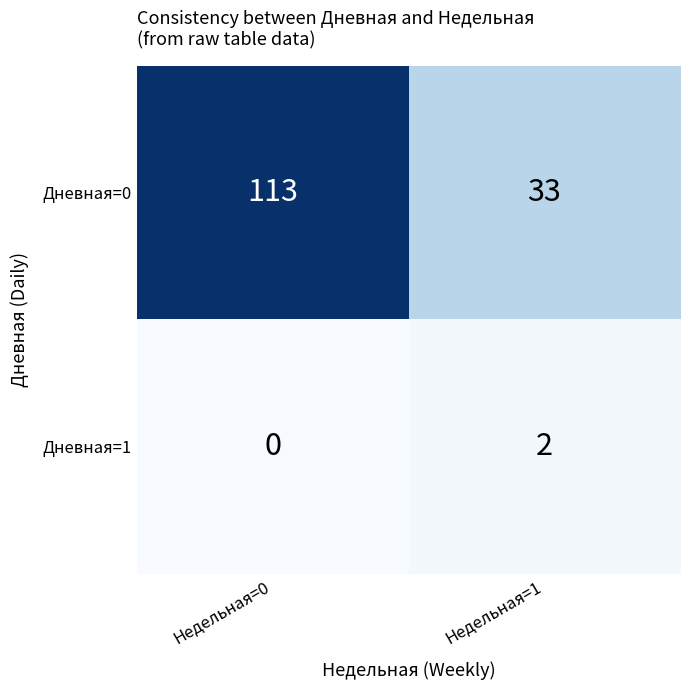

What is the total value across all series at Недельная=0?

113